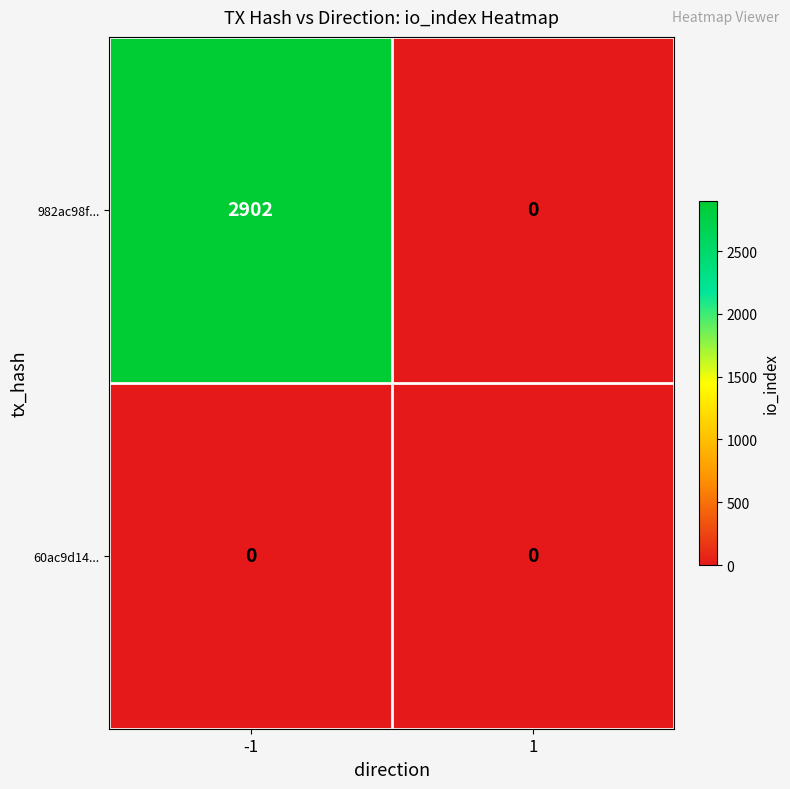

Reading left to right, what are all the values shown in this chart?

982ac98f...: 2902	0
60ac9d14...: 0	0